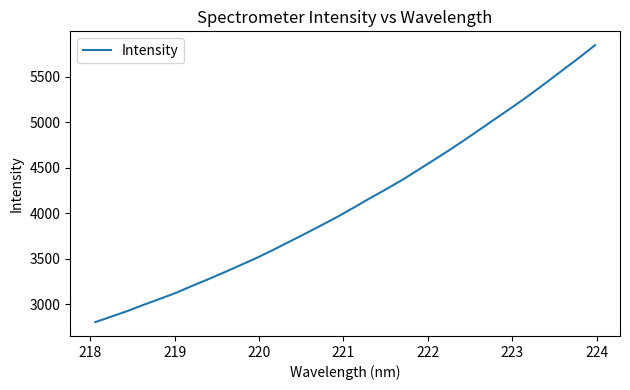

What is the minimum value shown in the chart?

2804.2